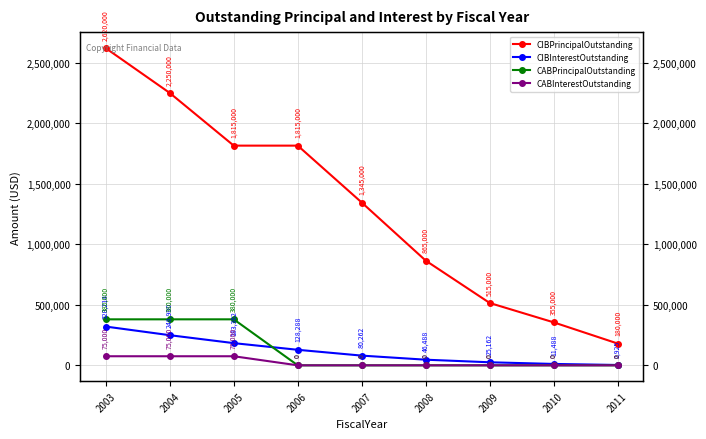

Which series changed the most between 2006 and 2008?

CIBPrincipalOutstanding